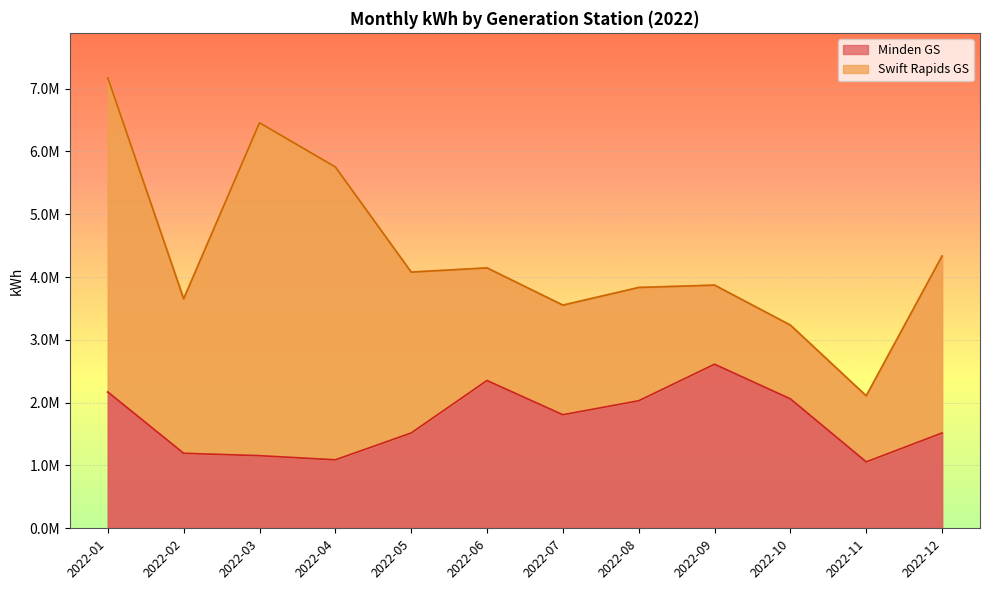

How many data points are above 1807282?

6